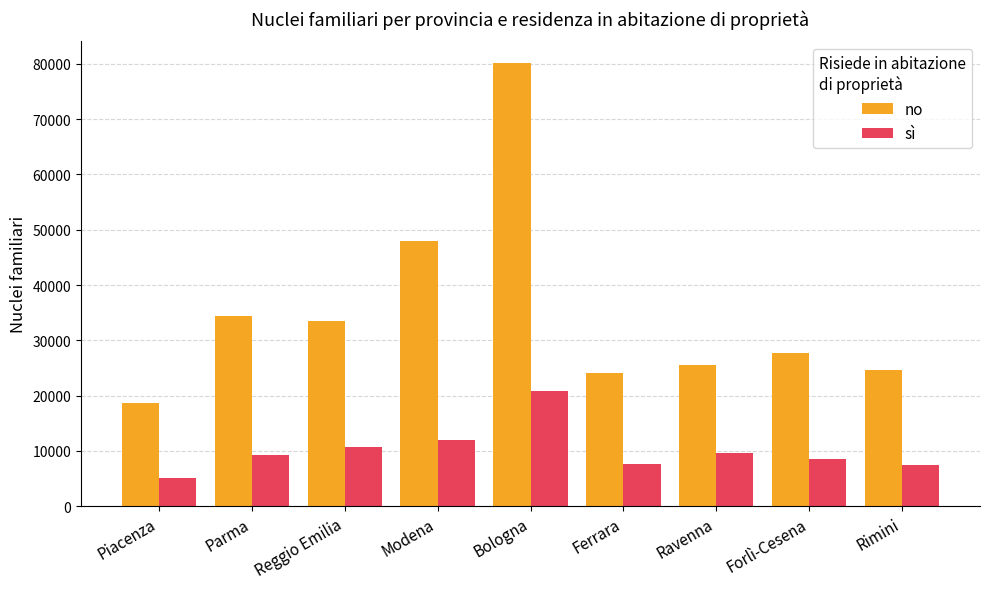

How many data points in no are less than 27720?

4